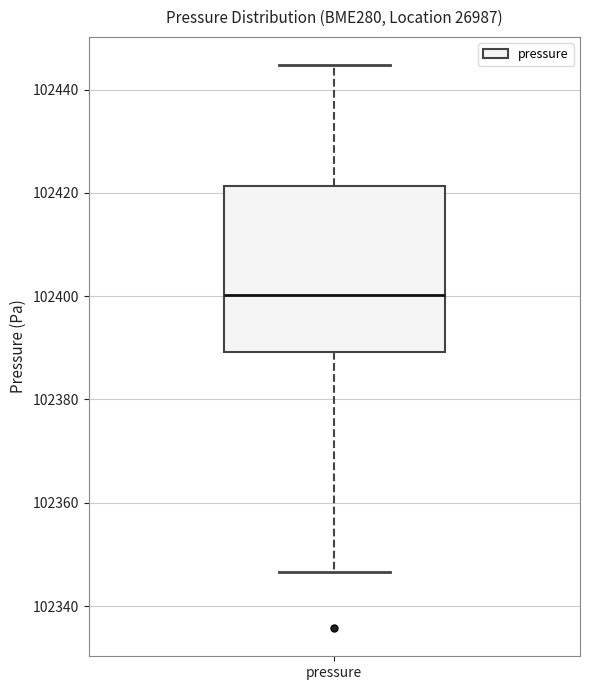

Read this box plot against the y-axis: the position of the median line, the range covered by the box, and the ends of both whiskers. The values are not printed on the chart, so give them approximately, as read against the axis.

median 102400, box 102390 to 102422, whiskers 102346 to 102444